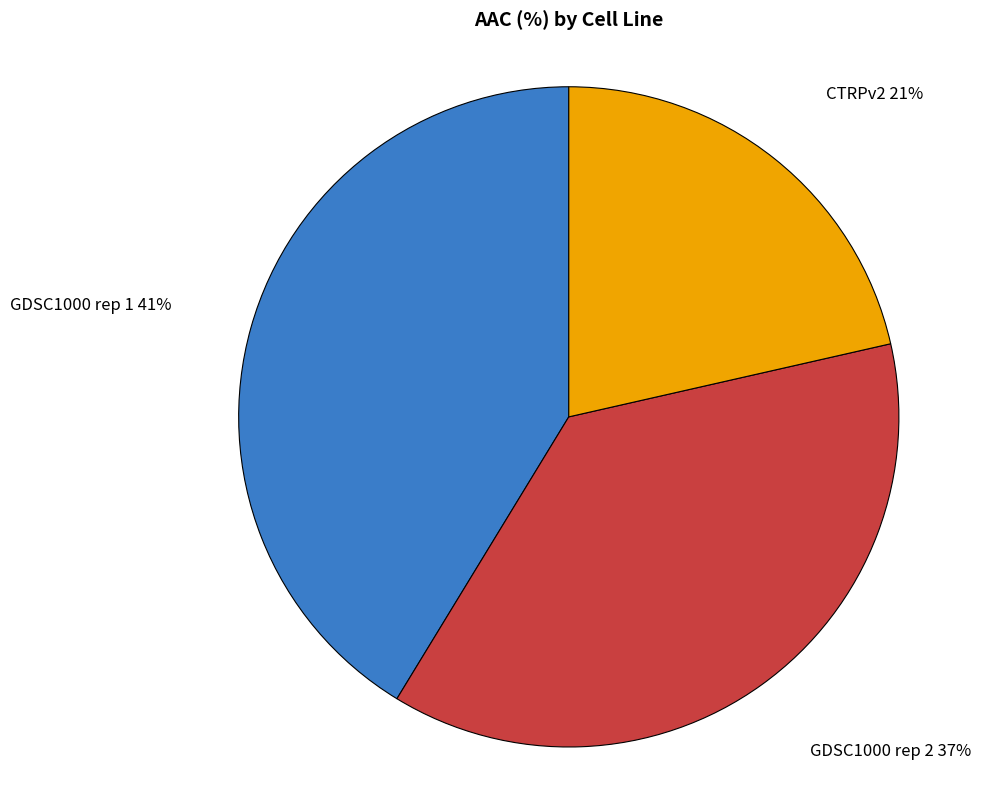

True or false: GDSC1000 rep 1 accounts for 48% of the total.

False